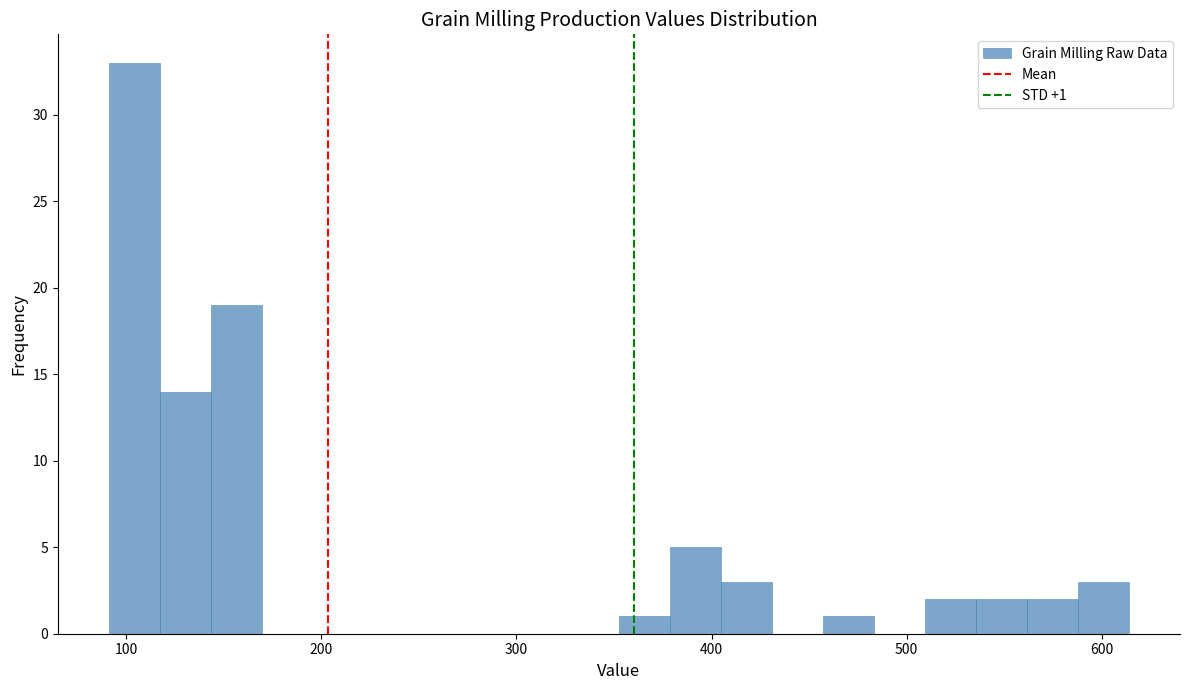

Around what value on the x-axis is the tallest bar? Give the approximate position of its centre, as read against the axis.

100